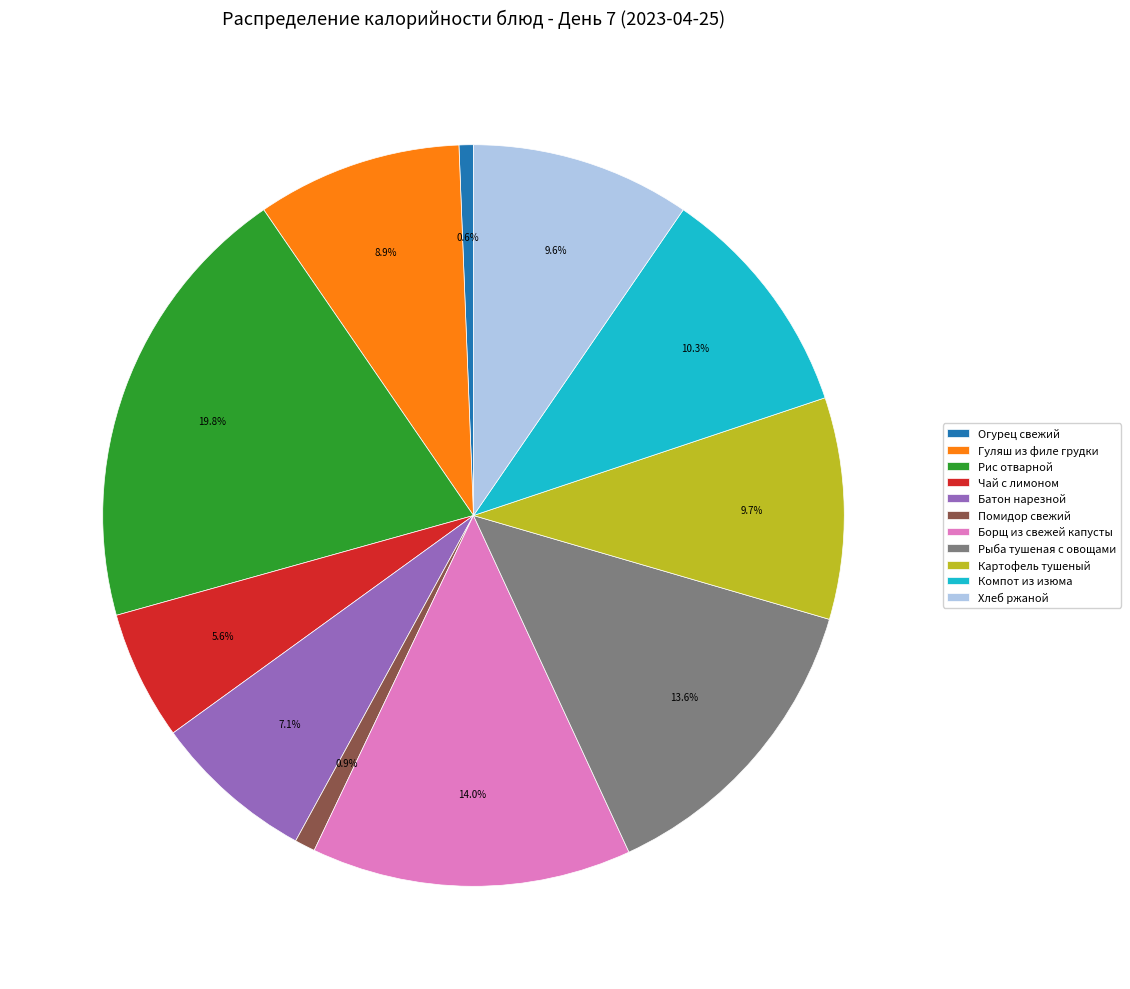

Approximately how many times larger is the value at Картофель тушеный compared to Рис отварной?

0.5